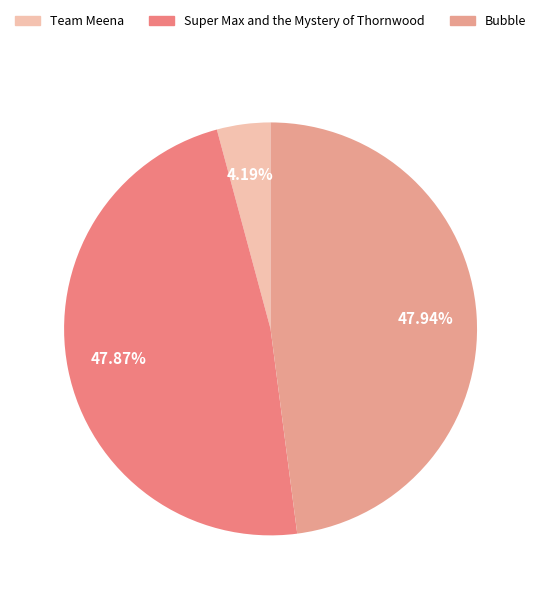

What portion of the pie excludes Bubble?

52.1%